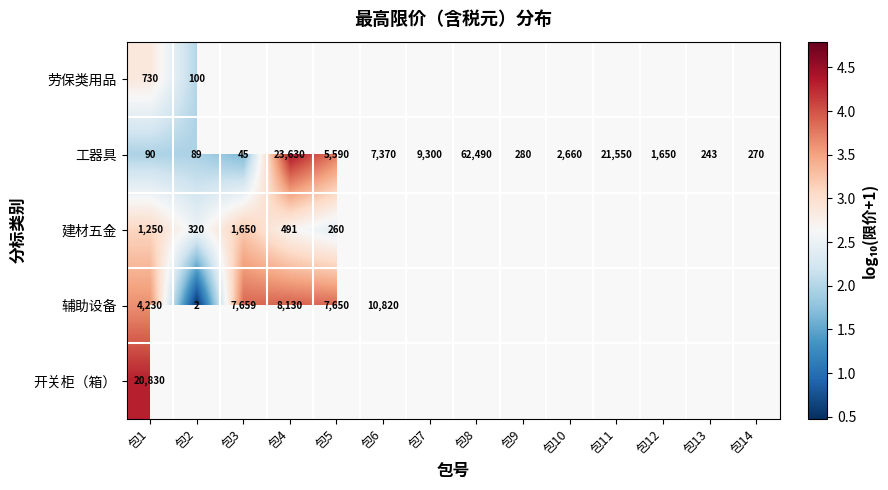

At which category does the chart reach its minimum across all series?

包2